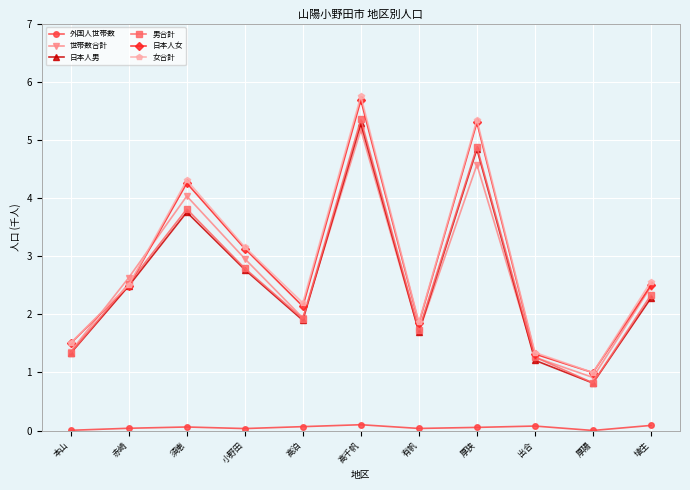

Where is the first local maximum for 世帯数合計?

須恵